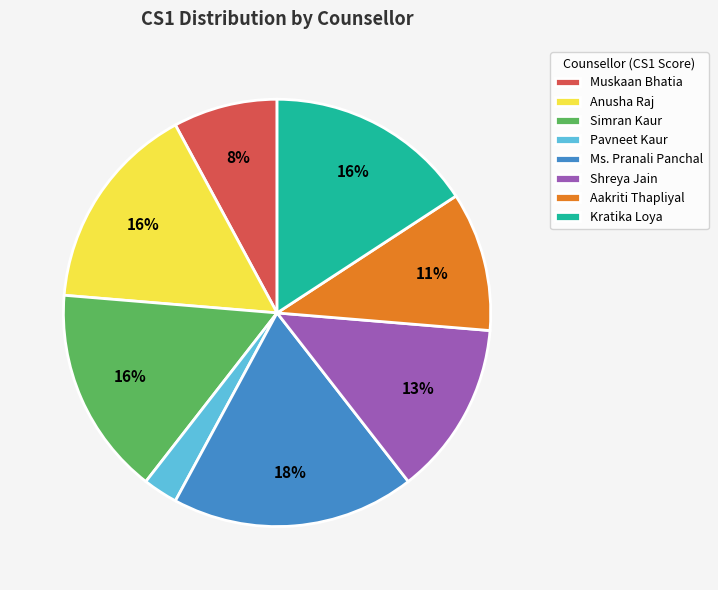

To the nearest percent, what portion does Muskaan Bhatia represent?

8%